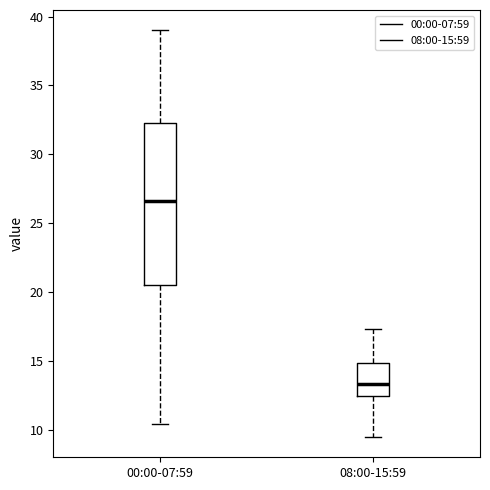

Reading left to right, transcribe this box plot: for each box, give where its median line is, the range the box spans, and where its two whiskers end, as read against the y-axis. The values are not printed on the chart, so give them approximately, as read against the axis.

00:00-07:59: median 26.5, box 20.5 to 32.5, whiskers 10.5 to 39.0
08:00-15:59: median 13.5, box 12.5 to 15.0, whiskers 9.5 to 17.5